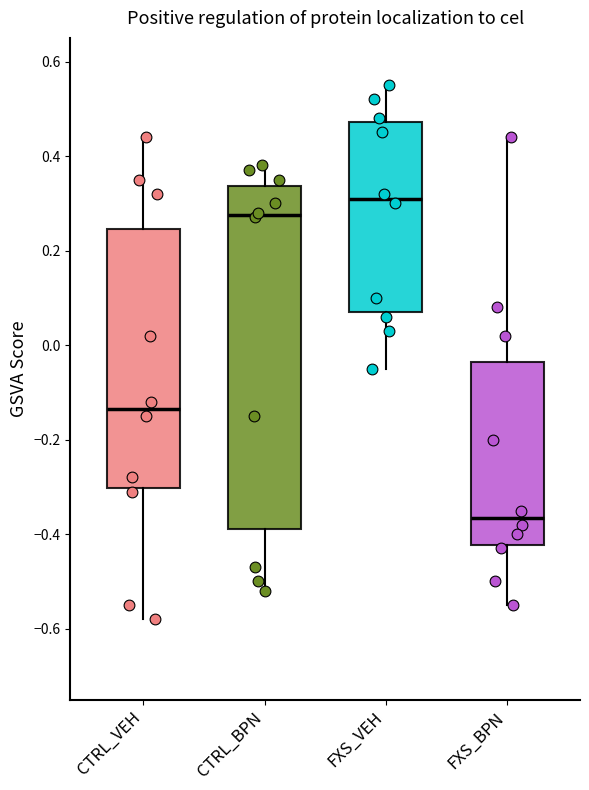

Reading left to right, transcribe this box plot: for each box, give where its median line is, the range the box spans, and where its two whiskers end, as read against the y-axis. The values are not printed on the chart, so give them approximately, as read against the axis.

CTRL_VEH: median -0.14, box -0.30 to 0.24, whiskers -0.58 to 0.44
CTRL_BPN: median 0.28, box -0.38 to 0.34, whiskers -0.52 to 0.38
FXS_VEH: median 0.32, box 0.08 to 0.48, whiskers -0.04 to 0.56
FXS_BPN: median -0.36, box -0.42 to -0.04, whiskers -0.54 to 0.44